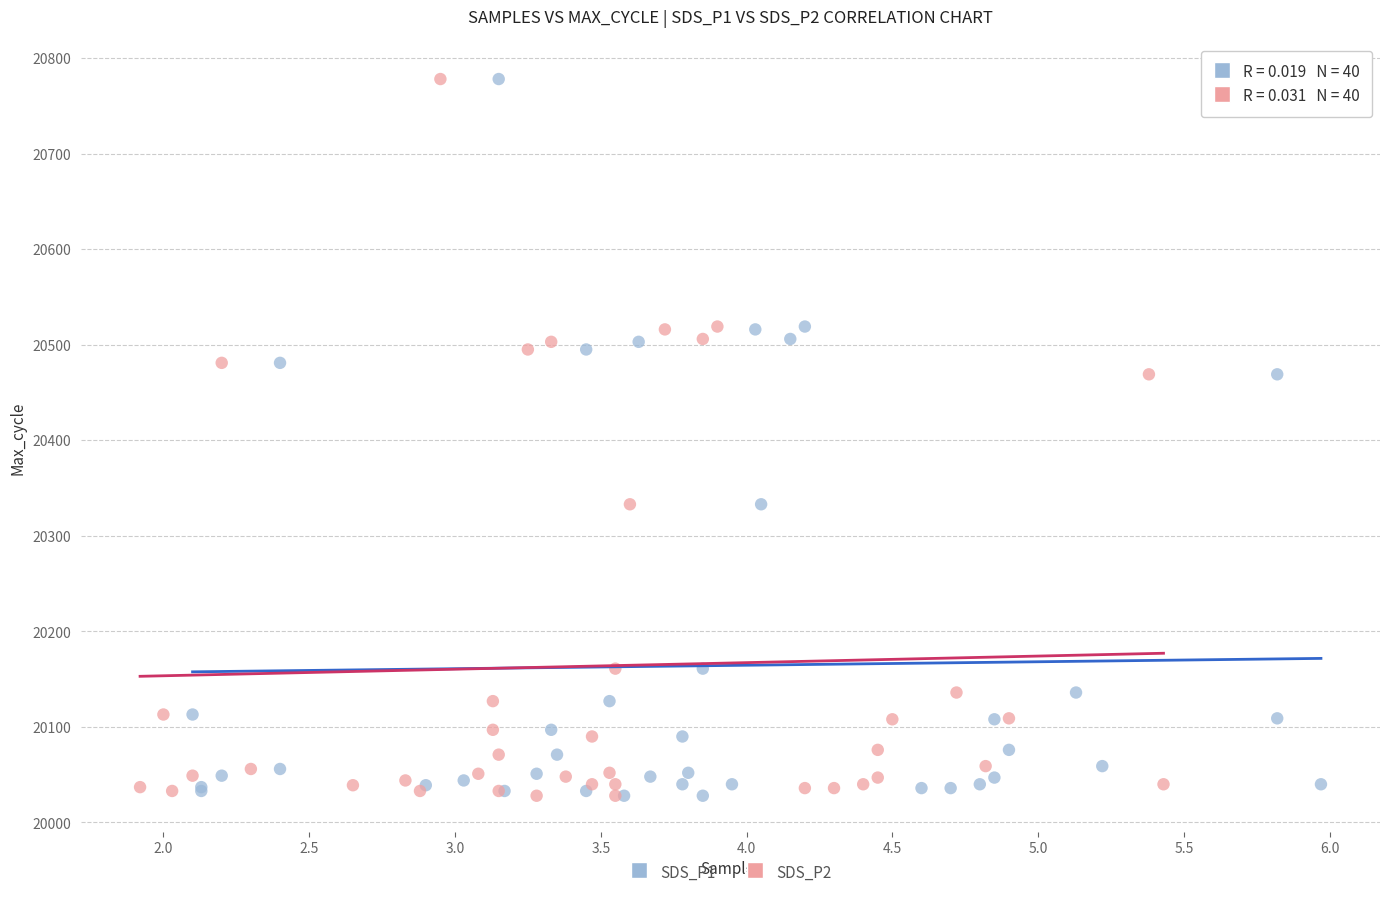

What are all the series names shown in the legend?

SDS_P1, SDS_P2